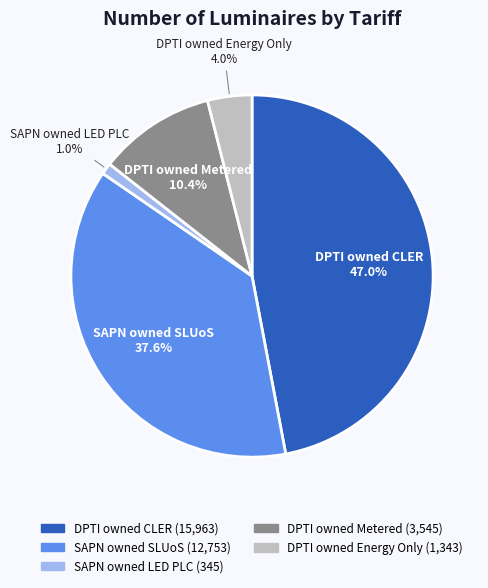

To the nearest percent, what is the difference between the largest and smallest slice percentages?

46%